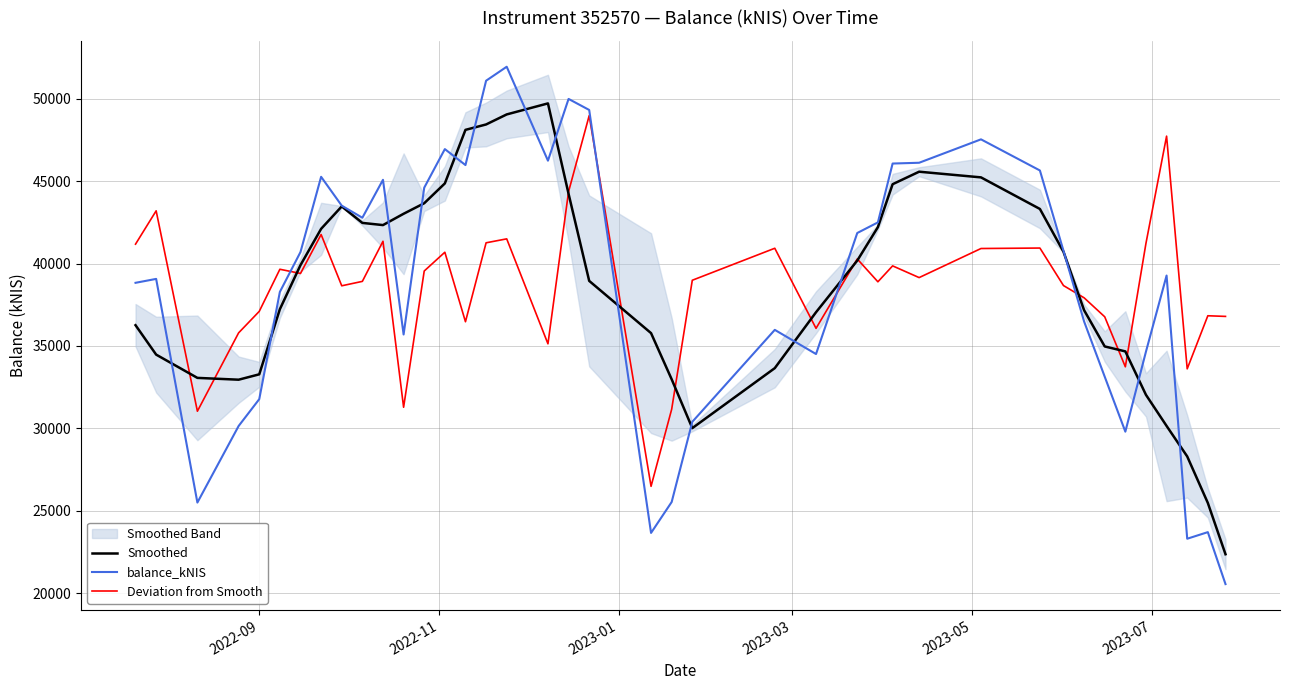

True or false: balance_kNIS has more than 2 points higher than both neighbors.

True